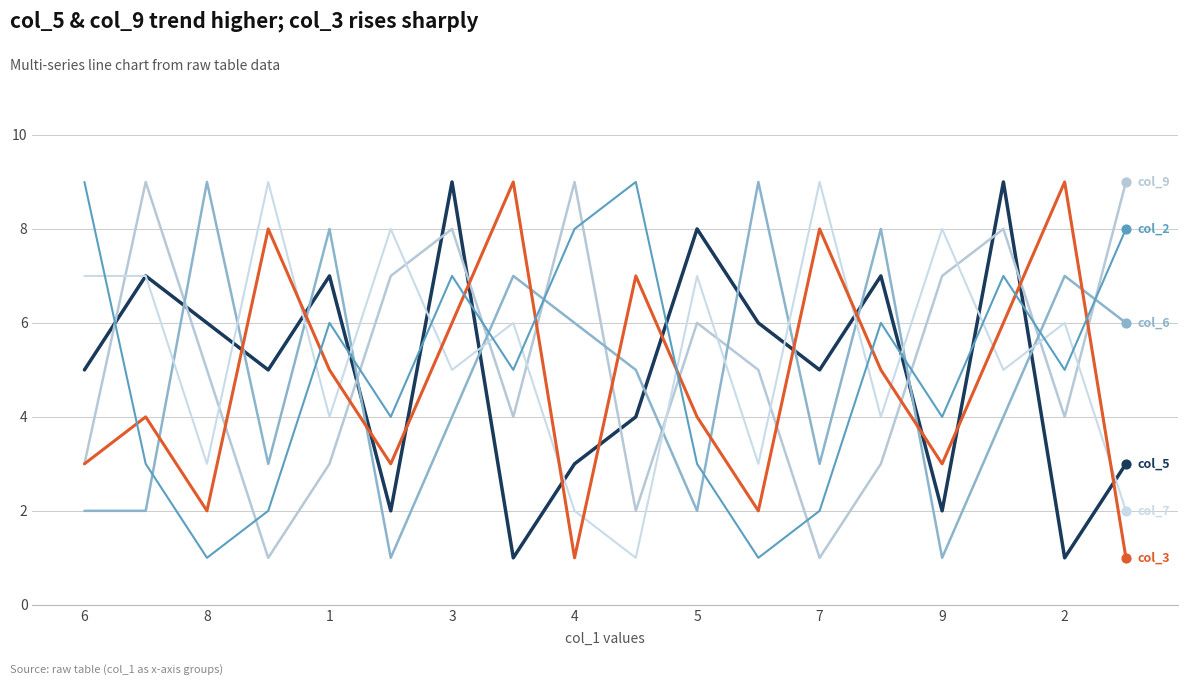

How many lines are shown in the chart?

6